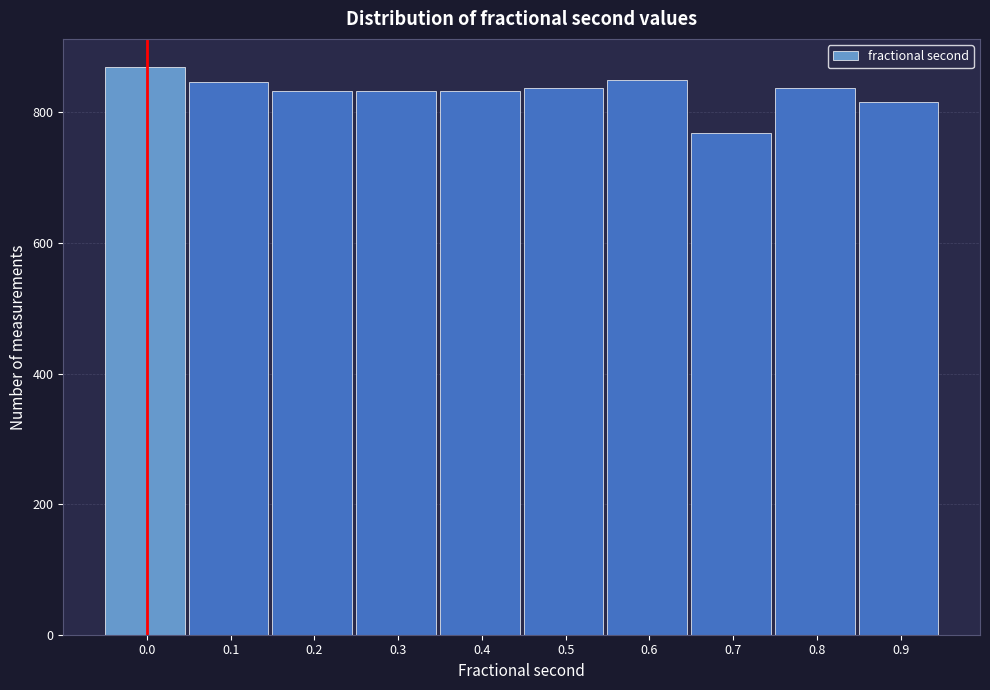

Reading right to left, list all the values displayed in this chart.

0.9=816	0.8=838	0.7=768	0.6=850	0.5=838	0.4=833	0.3=833	0.2=833	0.1=846	0.0=869